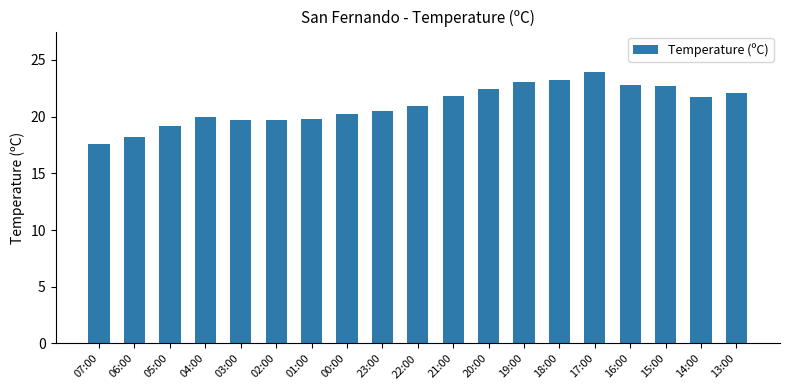

How many series are shown in this chart?

1